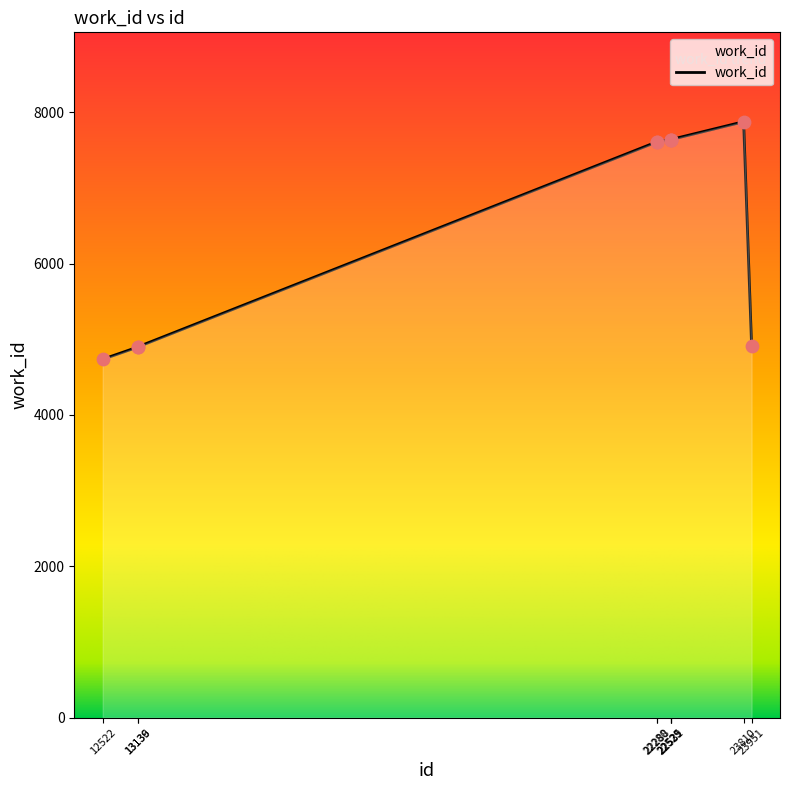

Approximately how many times larger is the value at 22529 compared to 22525?

1.0